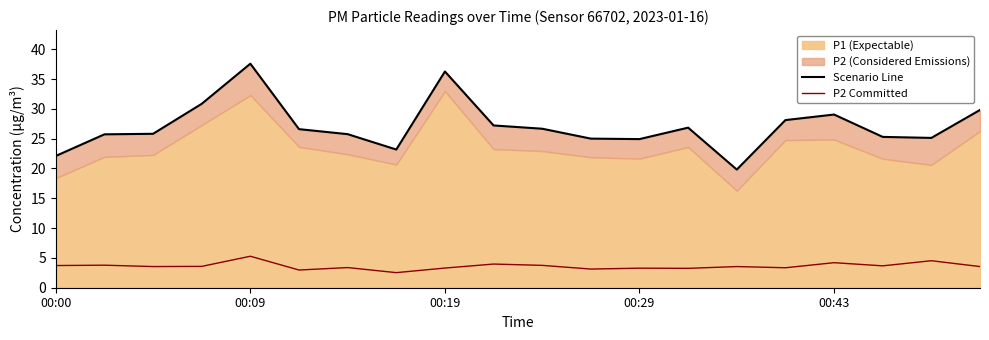

The P2 Committed series shows 3.3 at 00:19. True or false?

True